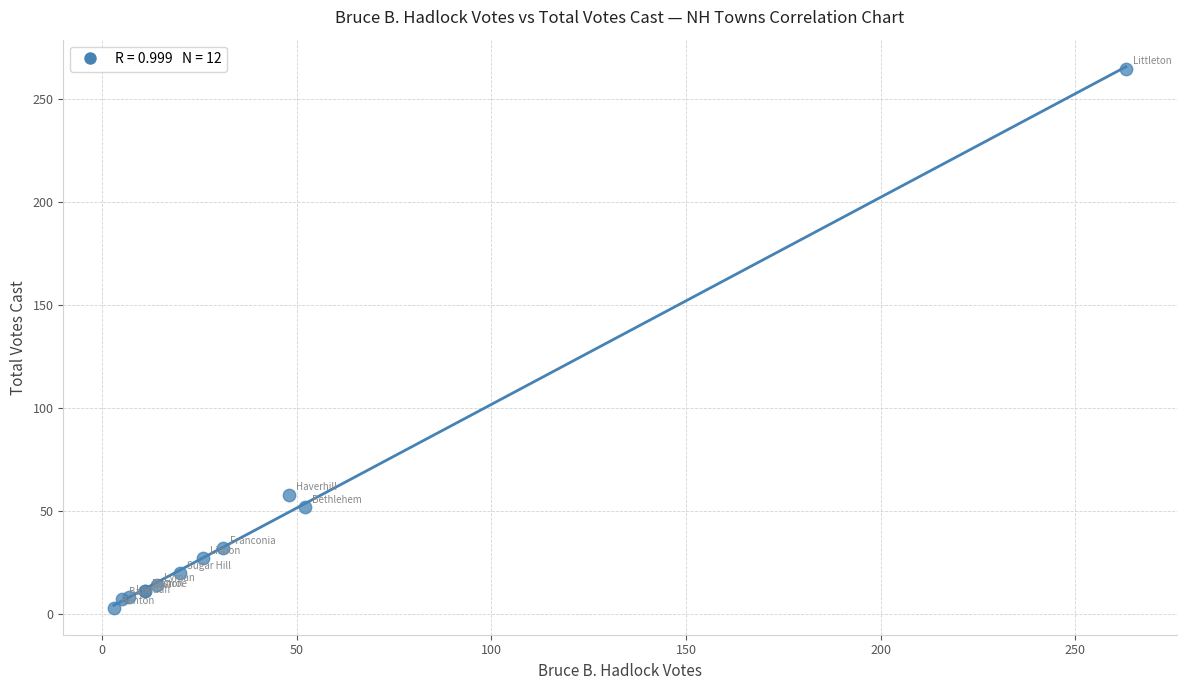

What Y value in the scatter plot is closest to 134?

58